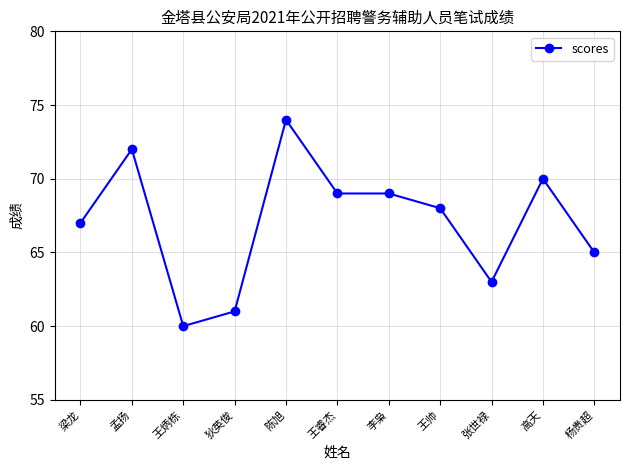

What is the average value?

67